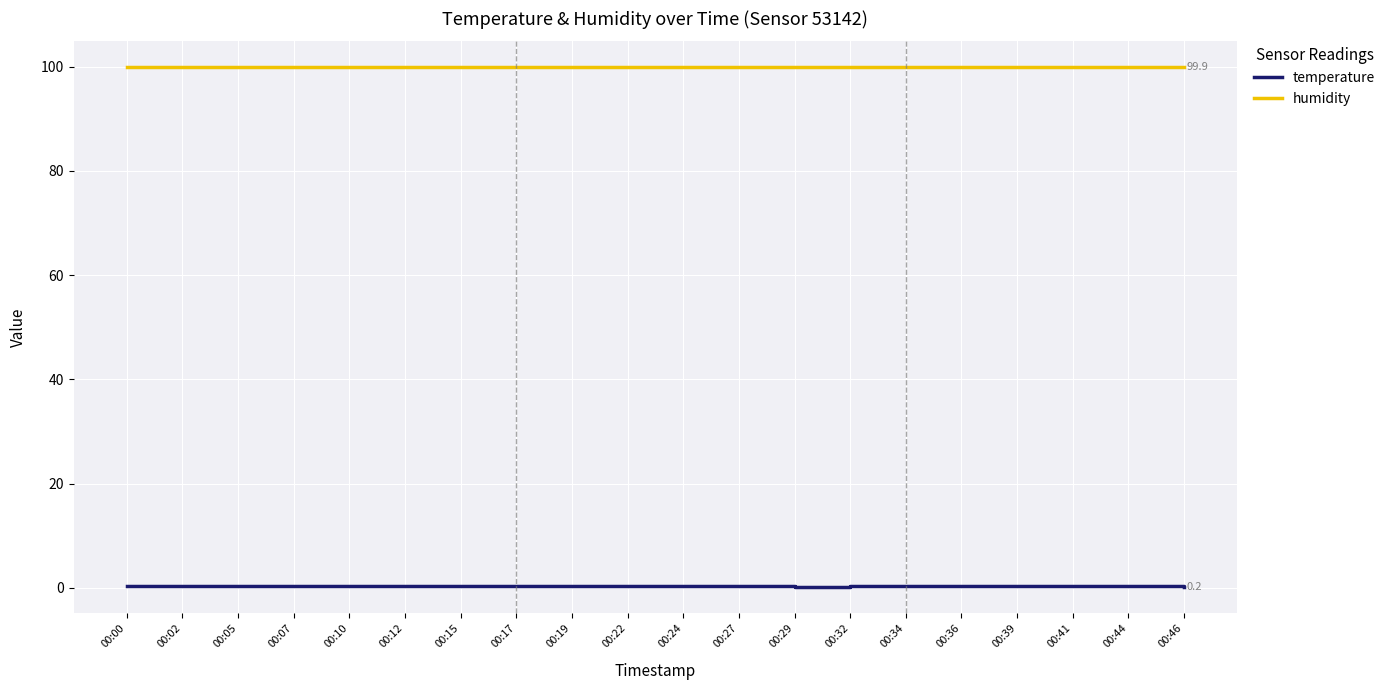

The humidity series shows 65.9 at 00:27. True or false?

False